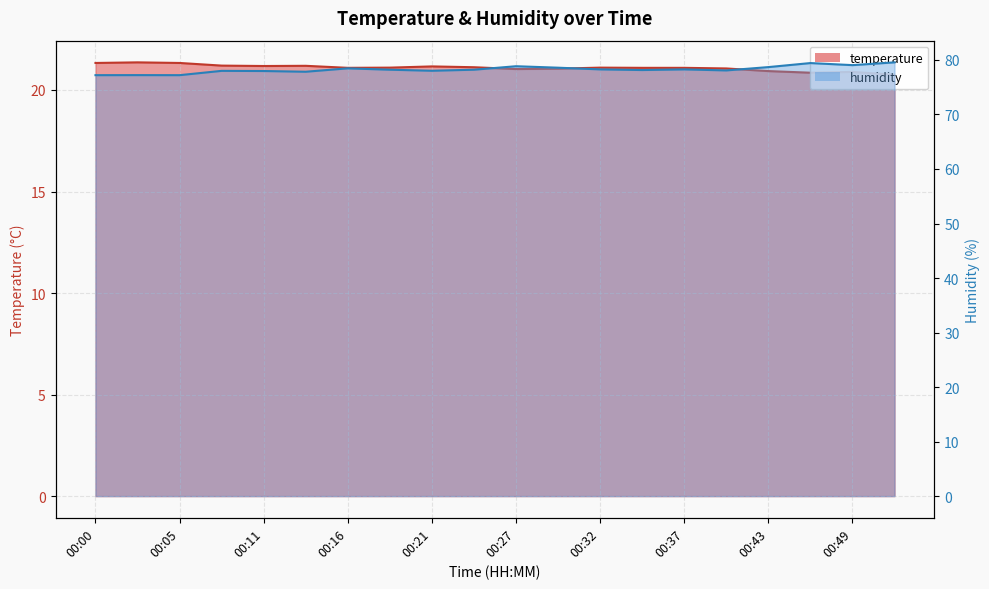

Rank the series at 00:08 from lowest to highest value.

temperature, humidity